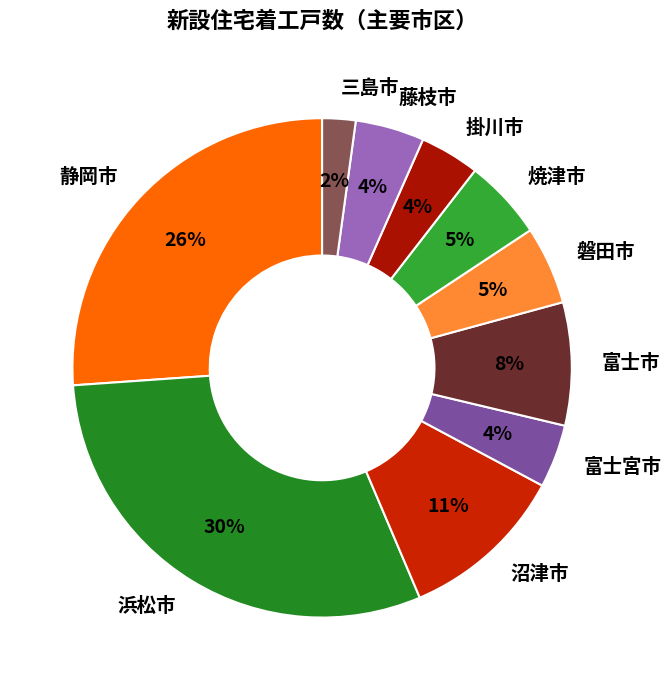

Which slice is the largest?

浜松市